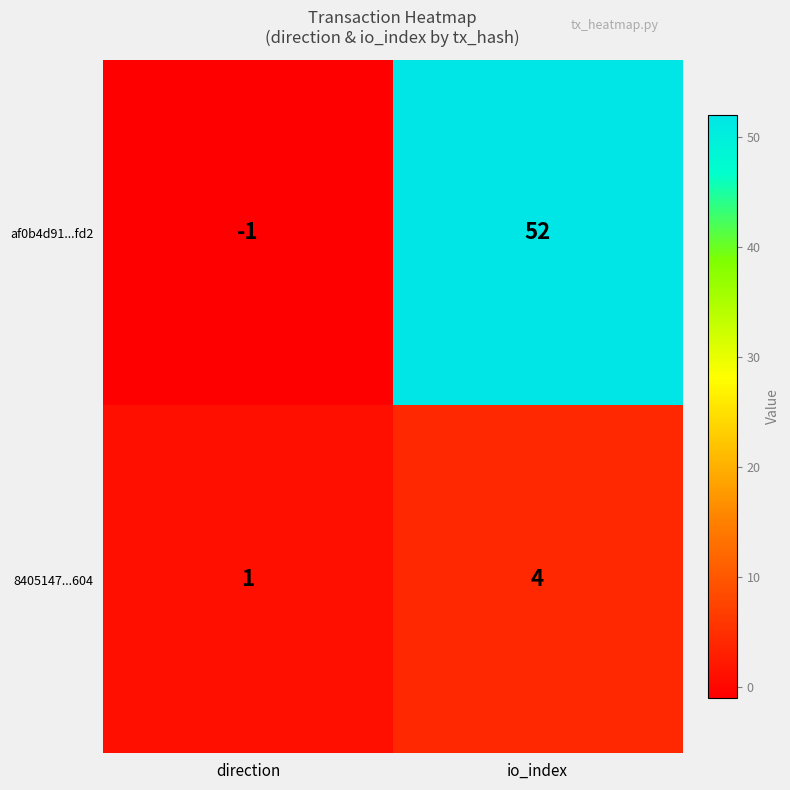

List the series in order of their peak value, lowest first.

8405147...604, af0b4d91...fd2